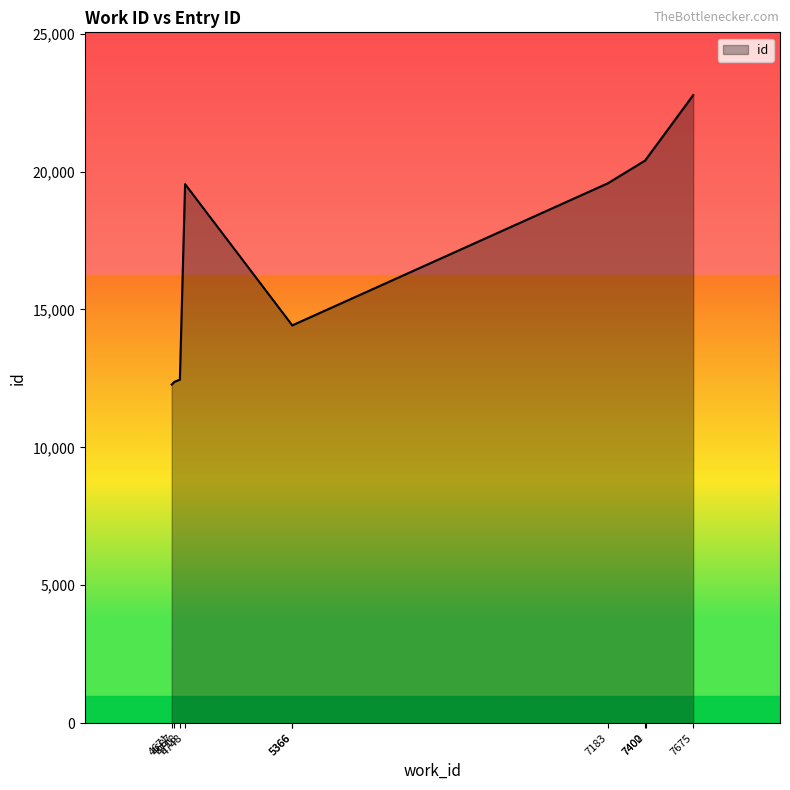

List the labels in order of value, largest first.

7675, 7402, 7400, 7183, 4748, 5366, 5366, 4718, 4687, 4671